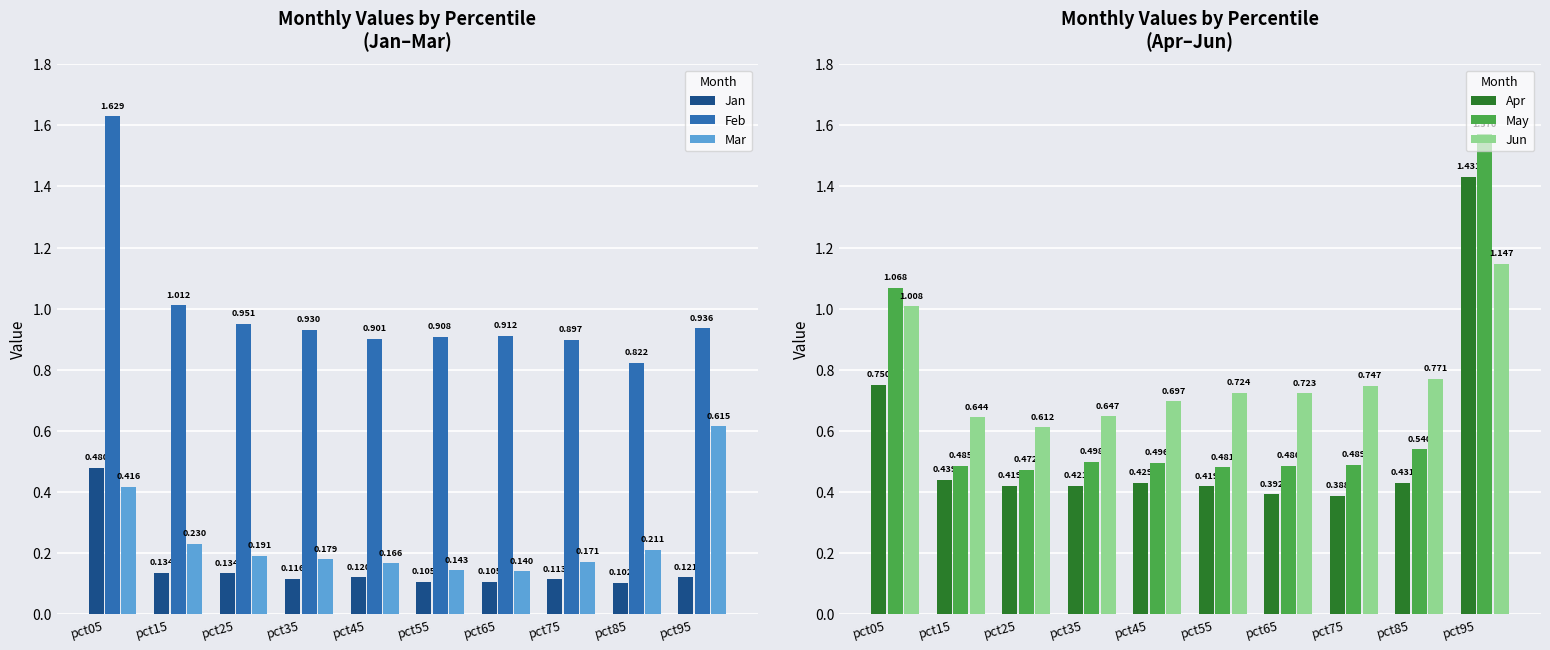

Reading right to left, list all the values displayed in this chart.

Jan: 0.1	0.1	0.1	0.1	0.1	0.1	0.1	0.1	0.1	0.5
Feb: 0.9	0.8	0.9	0.9	0.9	0.9	0.9	1.0	1.0	1.6
Mar: 0.6	0.2	0.2	0.1	0.1	0.2	0.2	0.2	0.2	0.4
Apr: 1.4	0.4	0.4	0.4	0.4	0.4	0.4	0.4	0.4	0.8
May: 1.6	0.5	0.5	0.5	0.5	0.5	0.5	0.5	0.5	1.1
Jun: 1.1	0.8	0.7	0.7	0.7	0.7	0.6	0.6	0.6	1.0